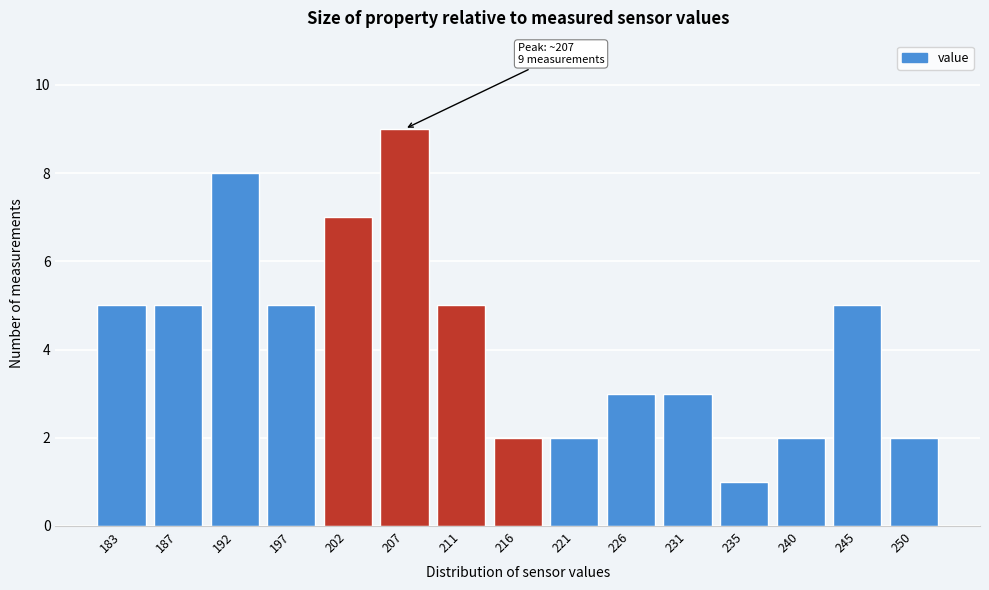

Reading right to left, list all the values displayed in this chart.

2	5	2	1	3	3	2	2	5	9	7	5	8	5	5